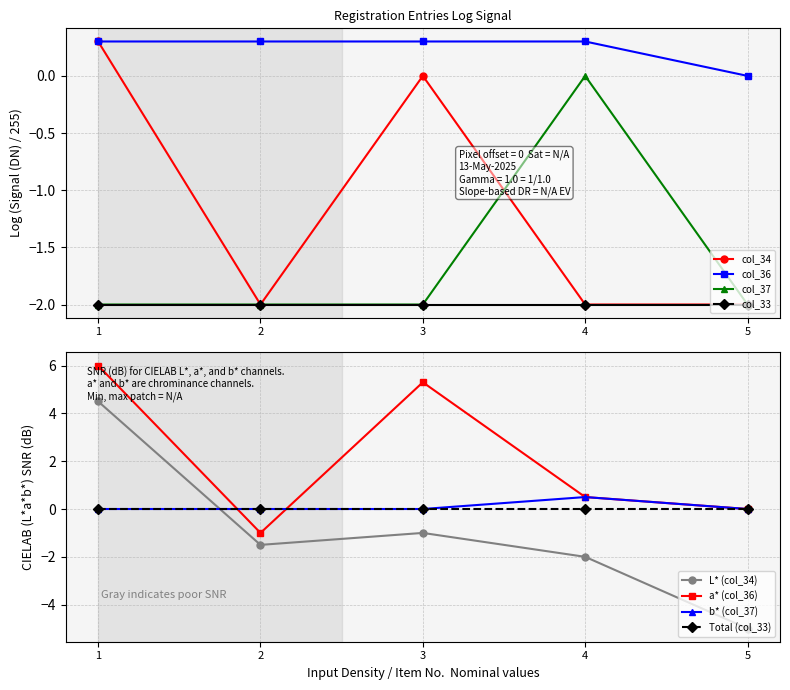

Where is the first local maximum for col_36?

3